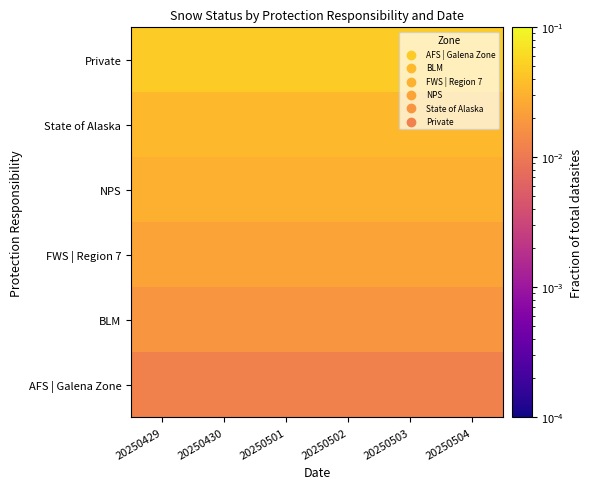

At 20250502, list the series in order from largest to smallest.

Private, State of Alaska, NPS, FWS | Region 7, BLM, AFS | Galena Zone